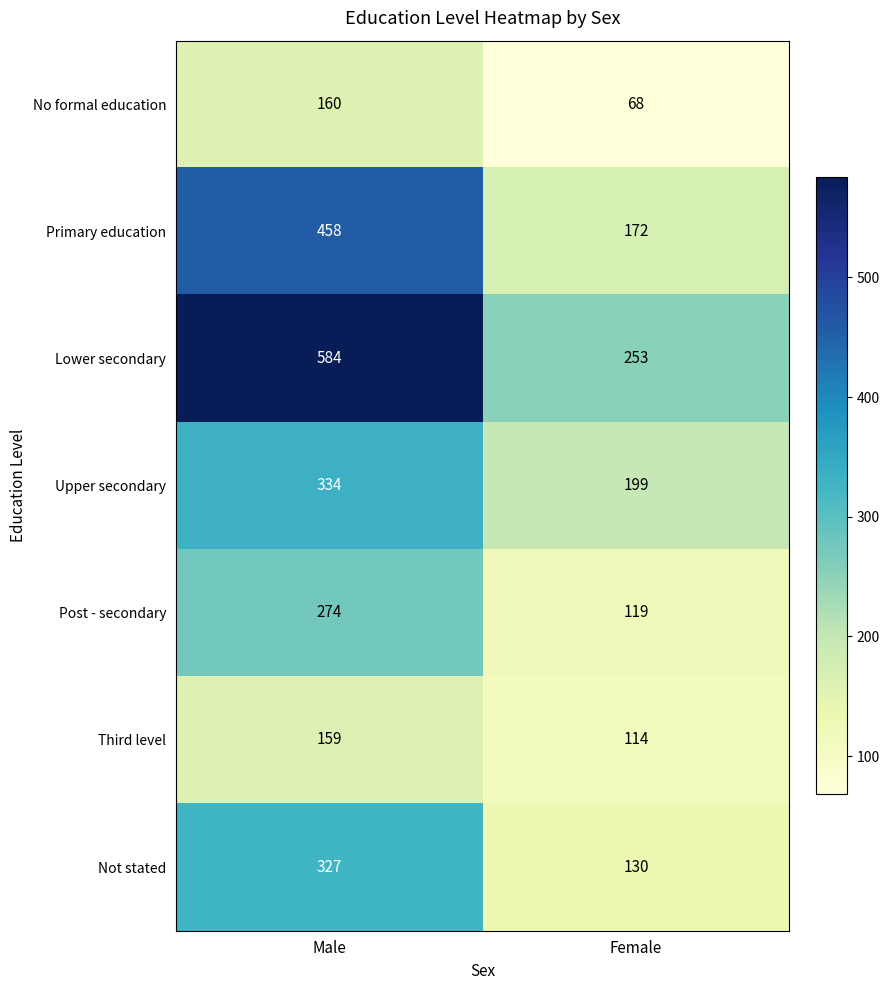

Which series has the widest spread of values?

Lower secondary